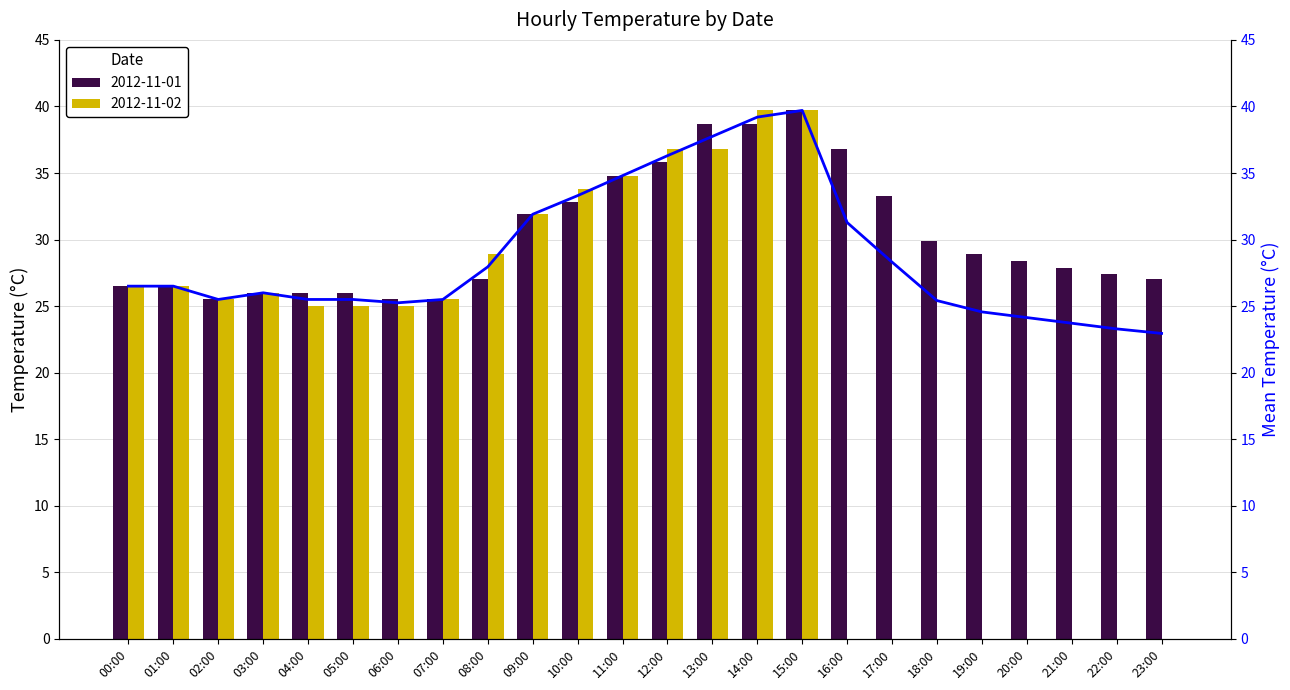

True or false: the data shows 10.9 at 06:00.

False